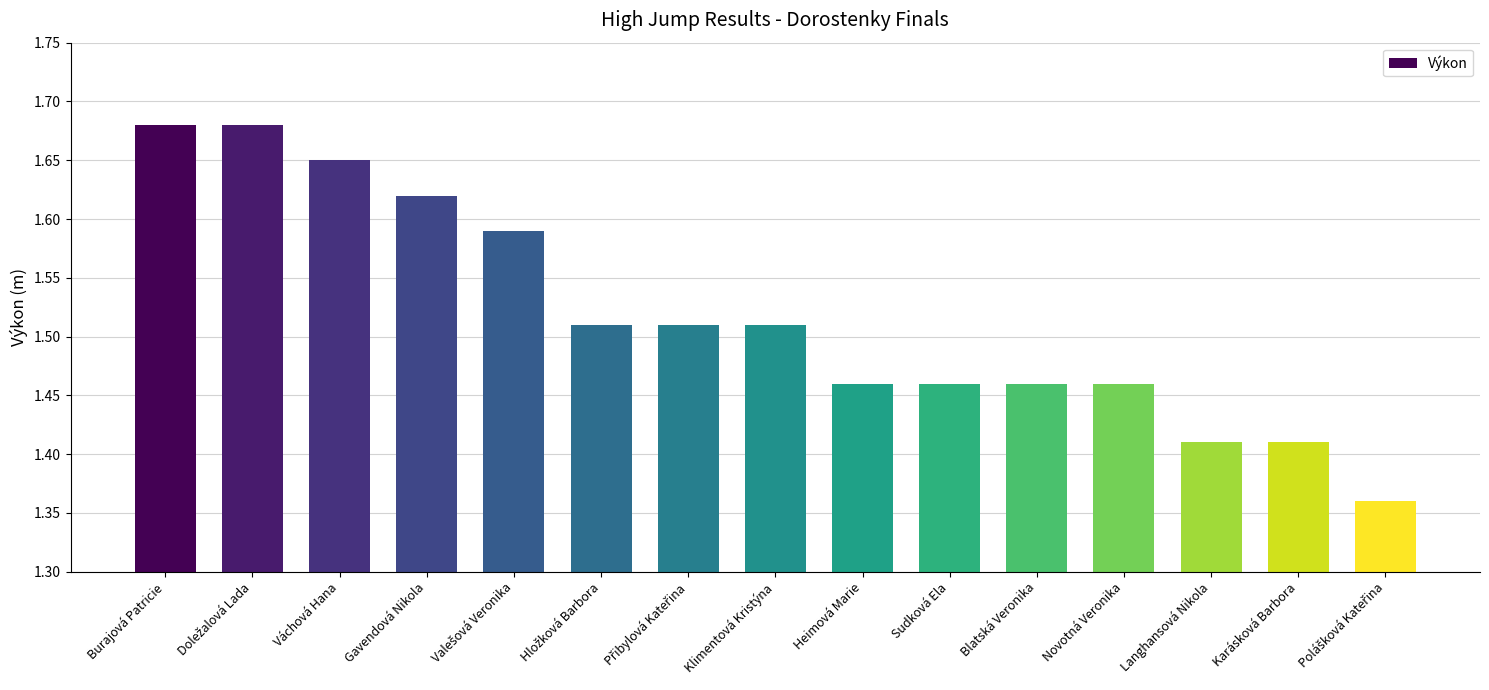

What is the label of the 3rd bar from the left?

Váchová Hana